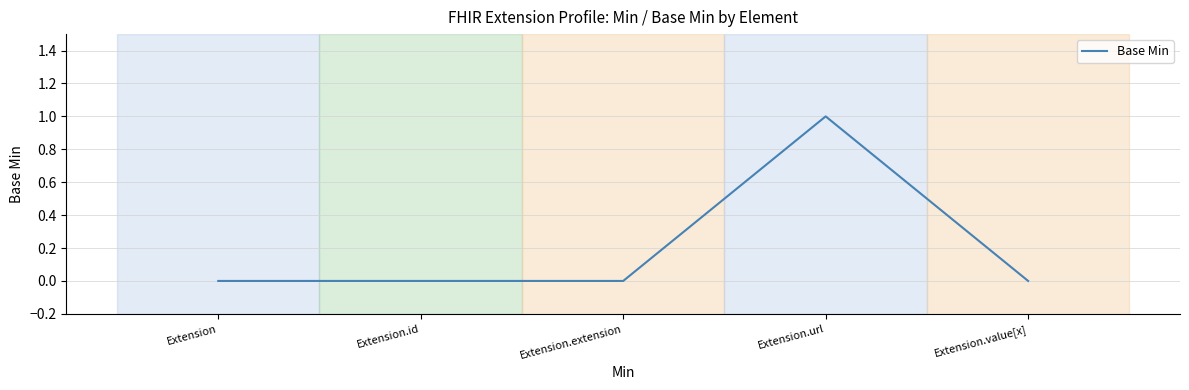

What is the change in value from Extension.id to Extension.url?

+1